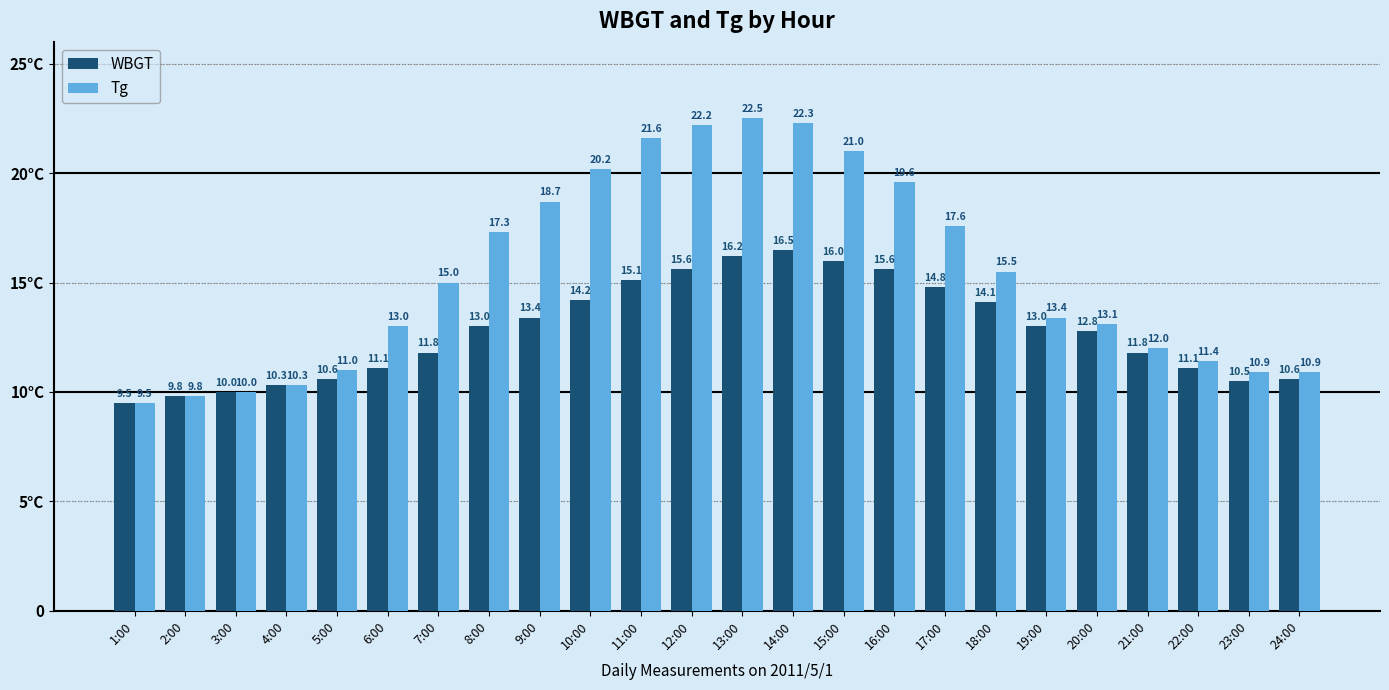

What is the approximate value of WBGT at 4:00?

10.3